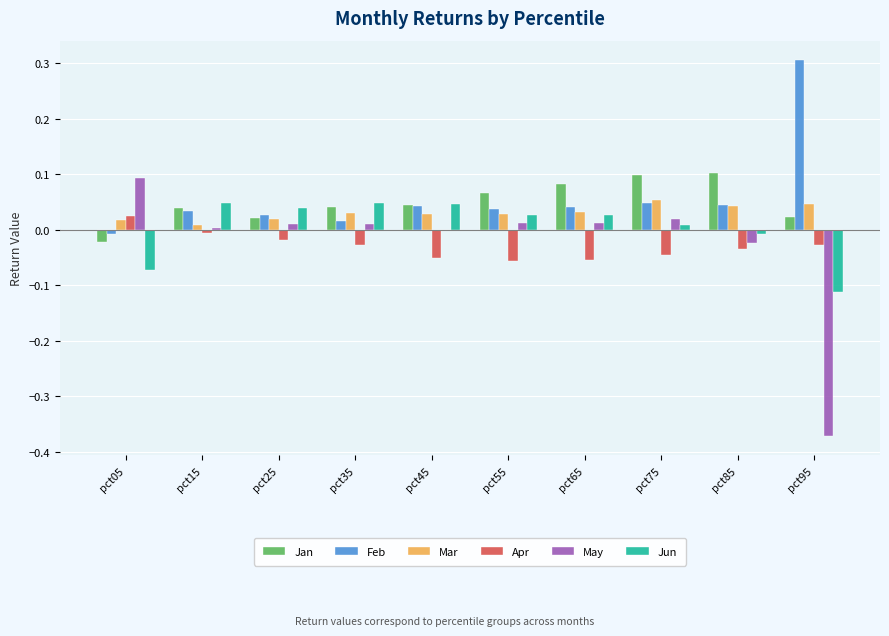

Between pct05 and pct95, which series saw the biggest shift?

May